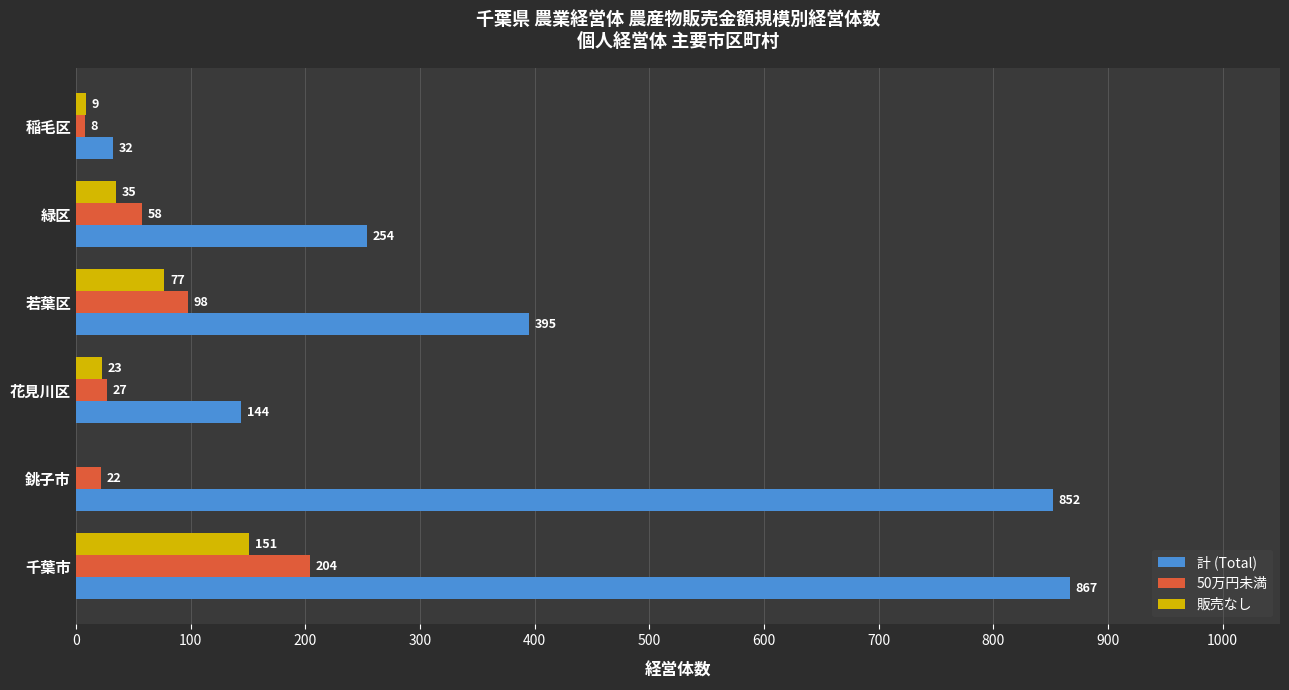

What is the sum of all 計 (Total) values?

2544